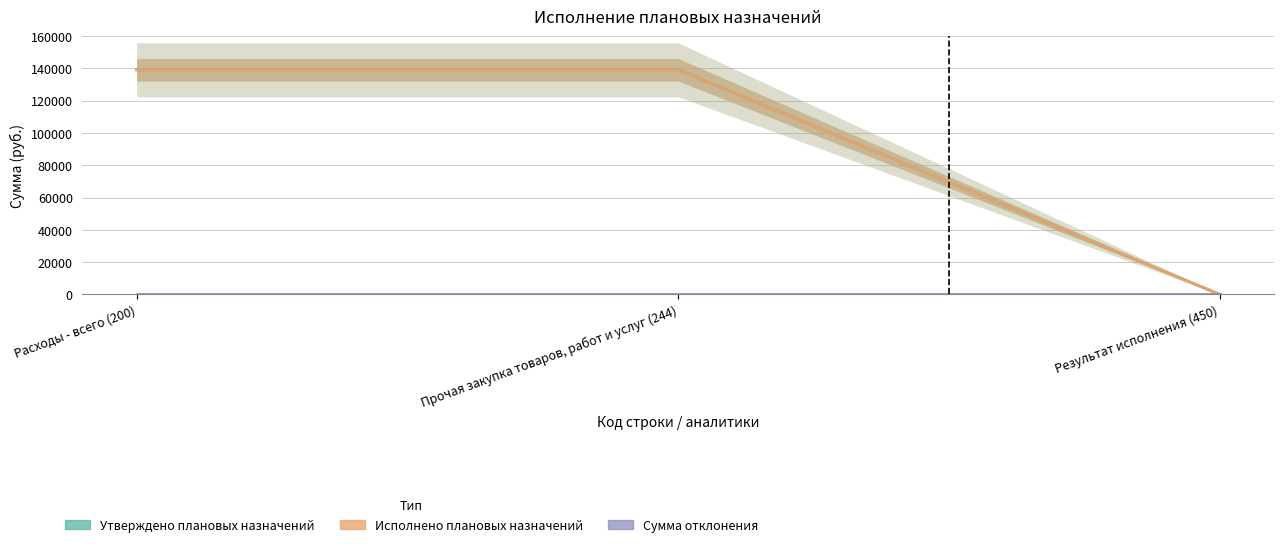

At which label does Утверждено плановых назначений first exceed 139163?

Расходы - всего (200)